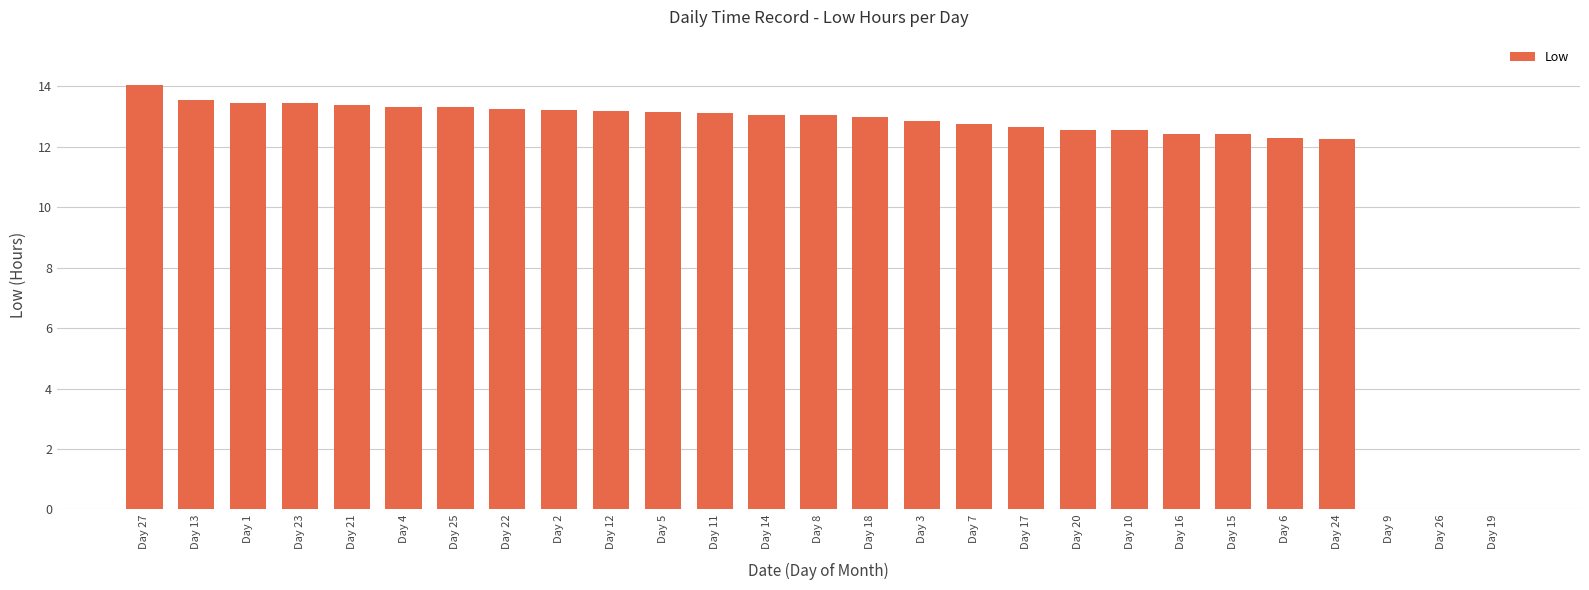

At which label is the value closest to 7?

Day 24